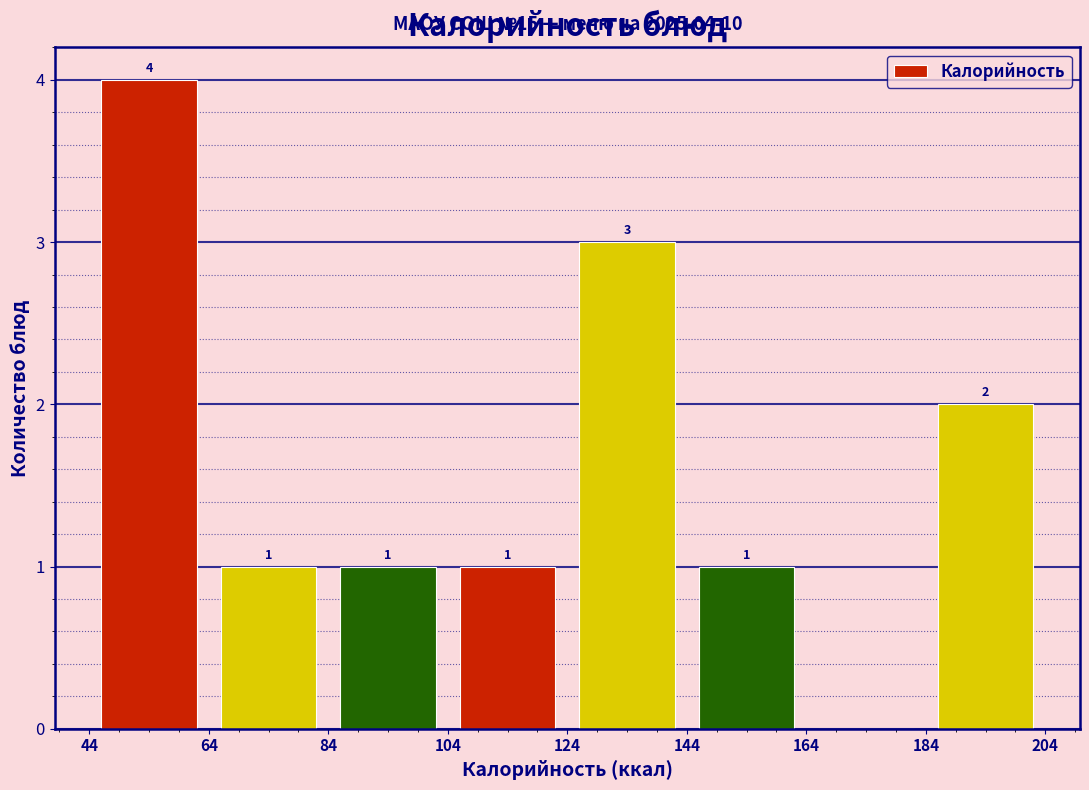

Over which range of the x-axis is the bar tallest?

44 to 64